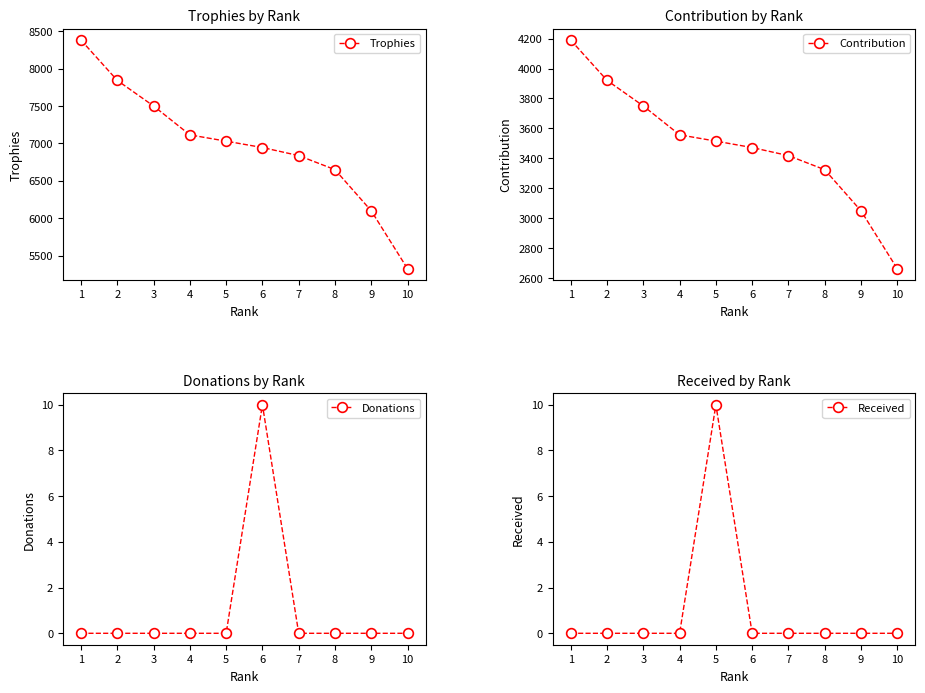

What is the difference between the maximum and minimum values in the Trophies series?

3057